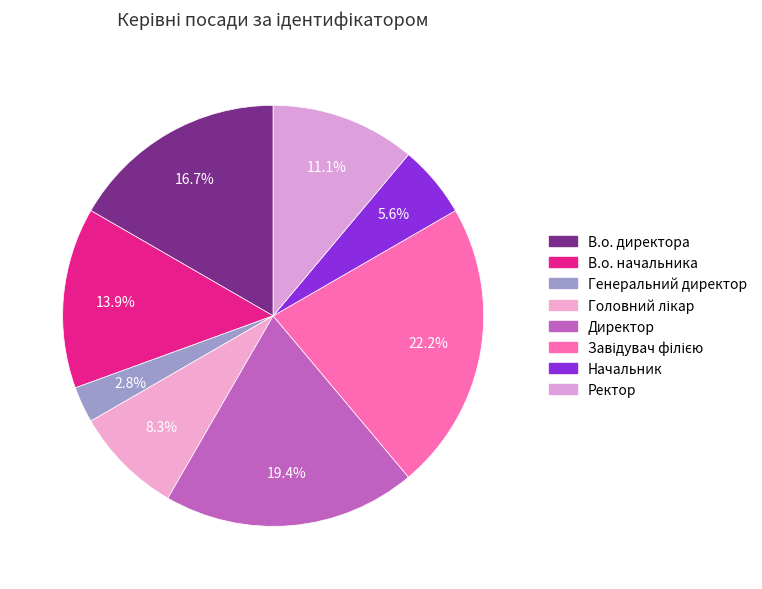

Approximately how many times larger is the value at Начальник compared to В.о. начальника?

0.4